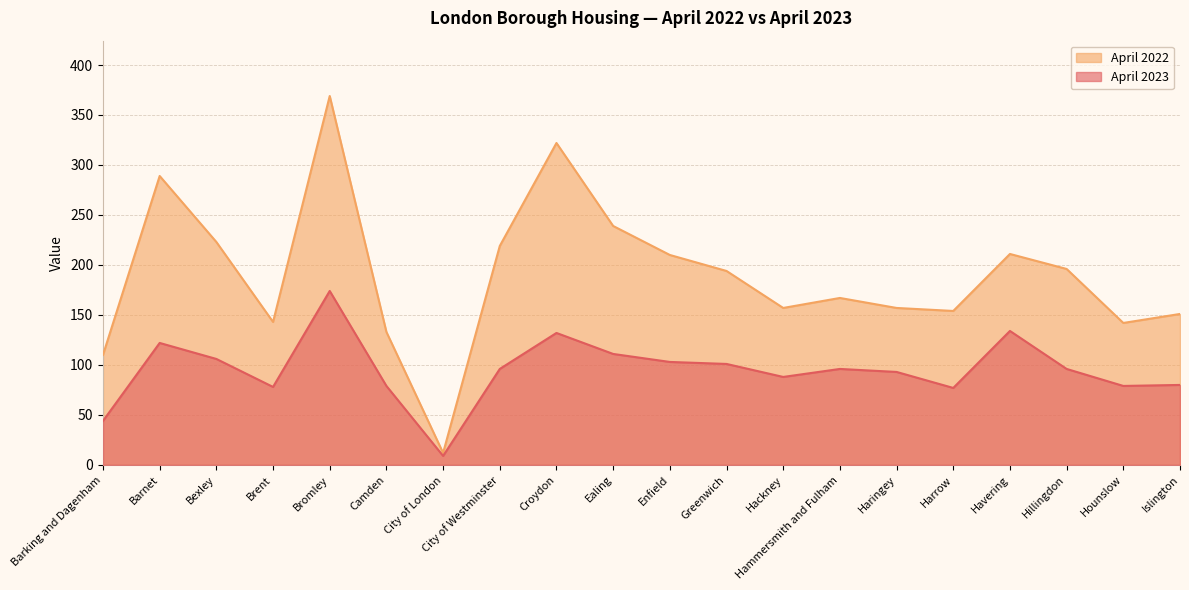

List the series in order of their overall mean, highest first.

April 2022, April 2023